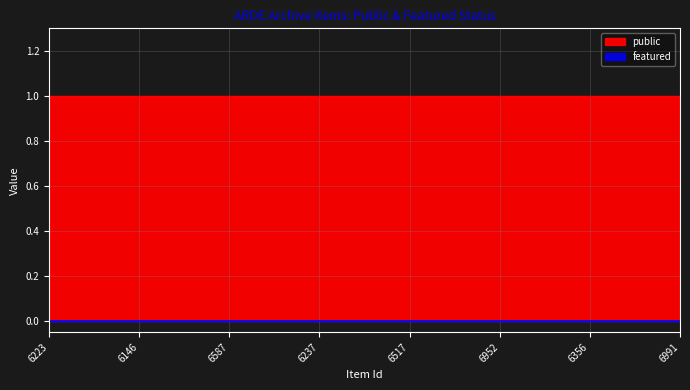

What is the sum of all public values?

8